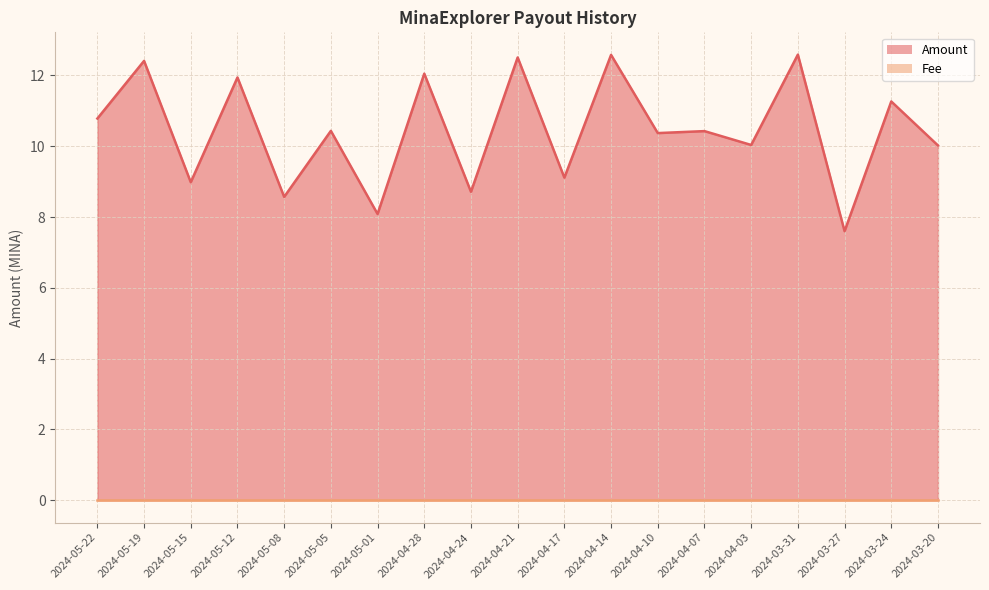

List the labels in order of value, largest first.

2024-03-31, 2024-04-14, 2024-04-21, 2024-05-19, 2024-04-28, 2024-05-12, 2024-03-24, 2024-05-22, 2024-05-05, 2024-04-07, 2024-04-10, 2024-04-03, 2024-03-20, 2024-04-17, 2024-05-15, 2024-04-24, 2024-05-08, 2024-05-01, 2024-03-27